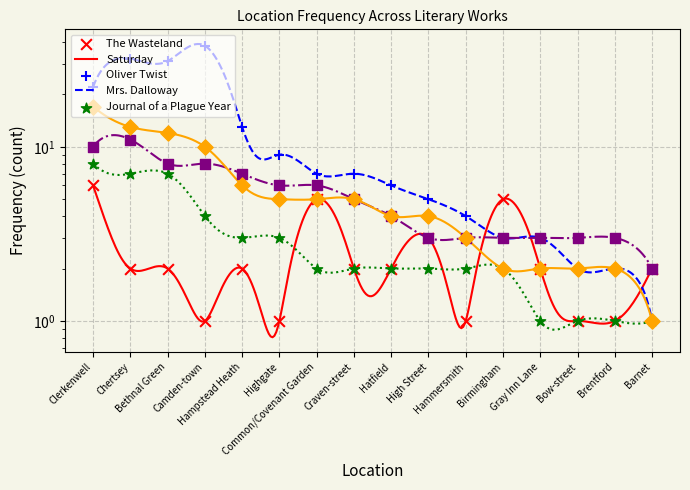

Which series contains the lowest Y value?

The Wasteland